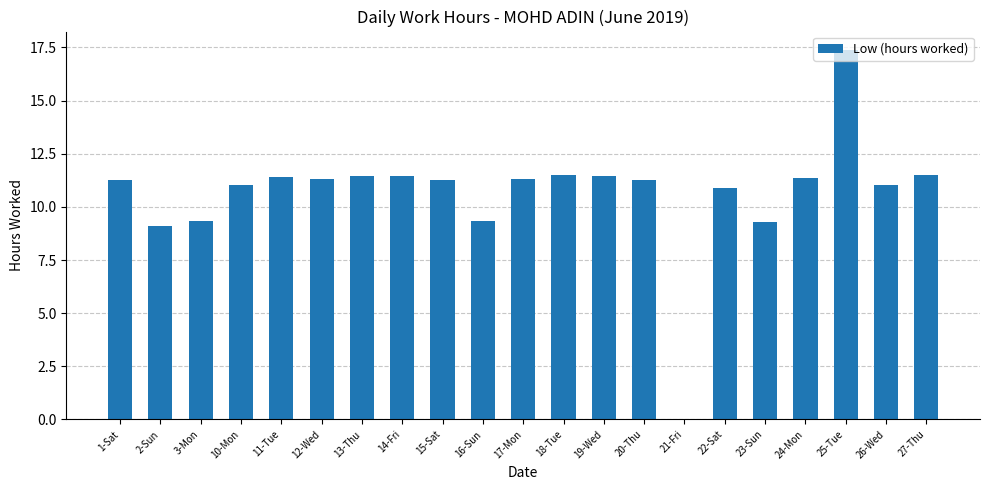

What is the change in value from 24-Mon to 27-Thu?

+0.1